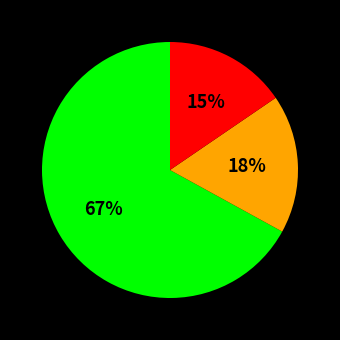

To the nearest percent, what is the average slice percentage?

33%